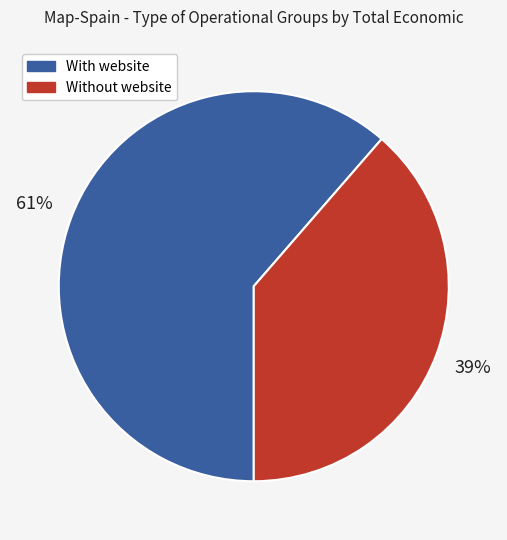

Combined, do With website and Without website account for over 50%?

Yes